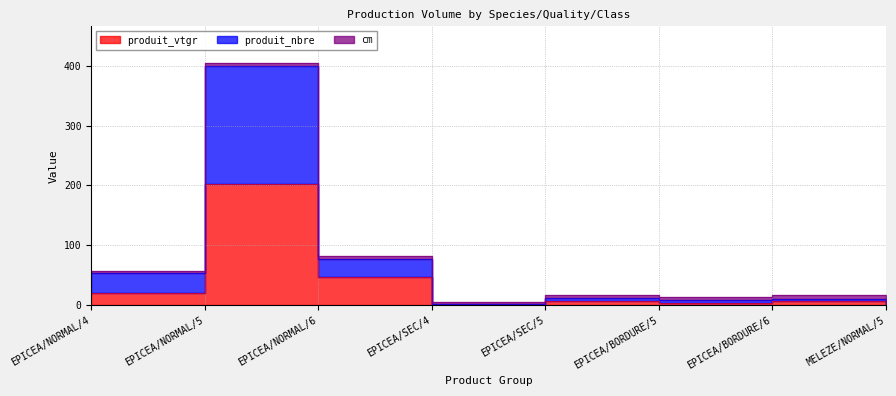

What is the label of the 6th point from the right?

EPICEA/NORMAL/6